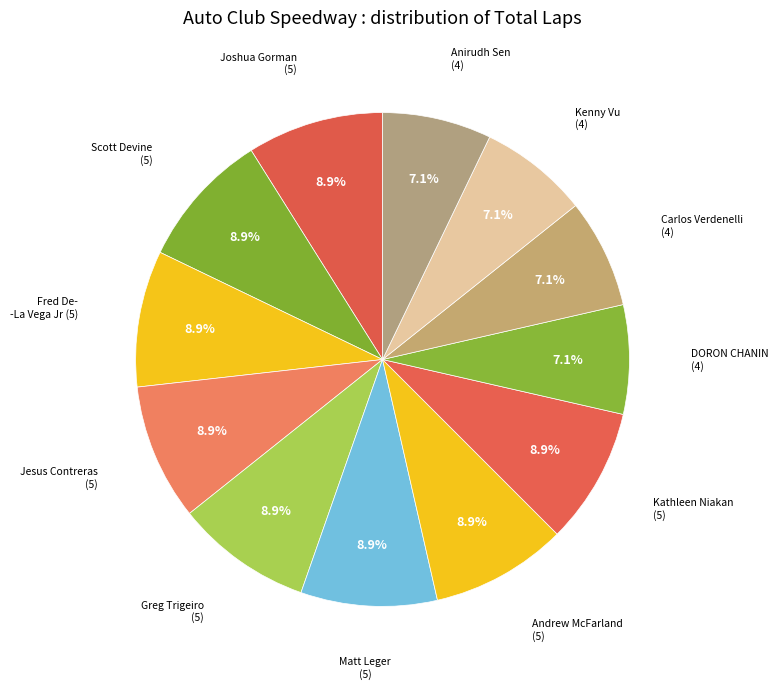

How many segments does this pie chart have?

12